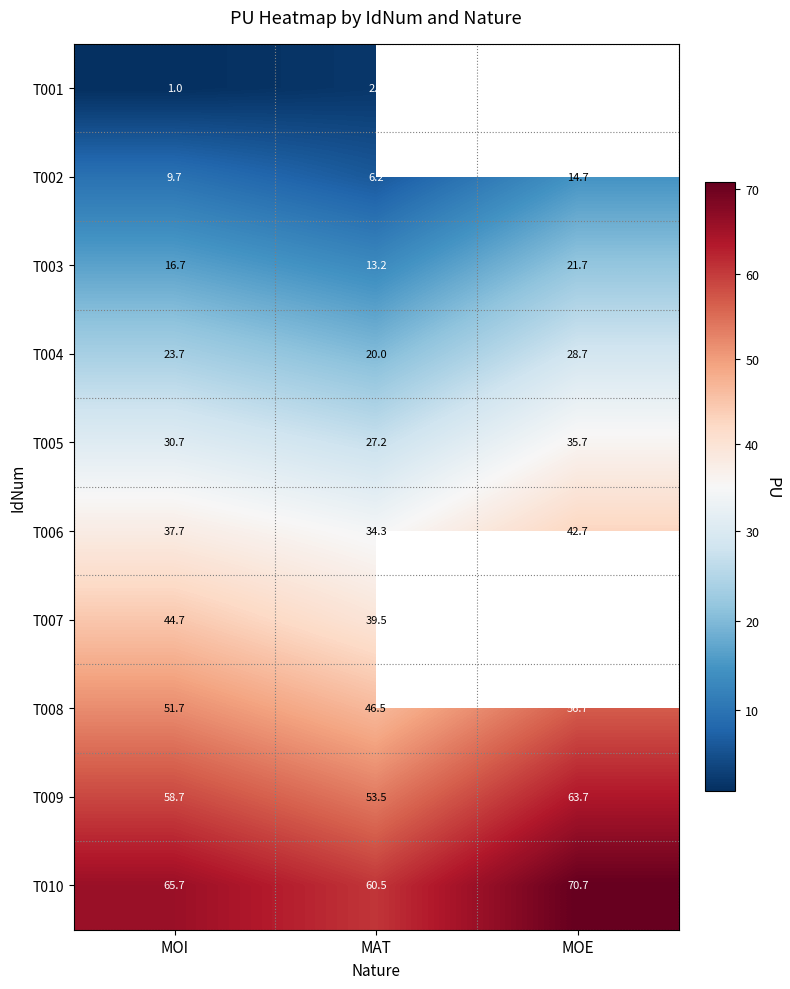

At how many categories does at least one series exceed 7?

3